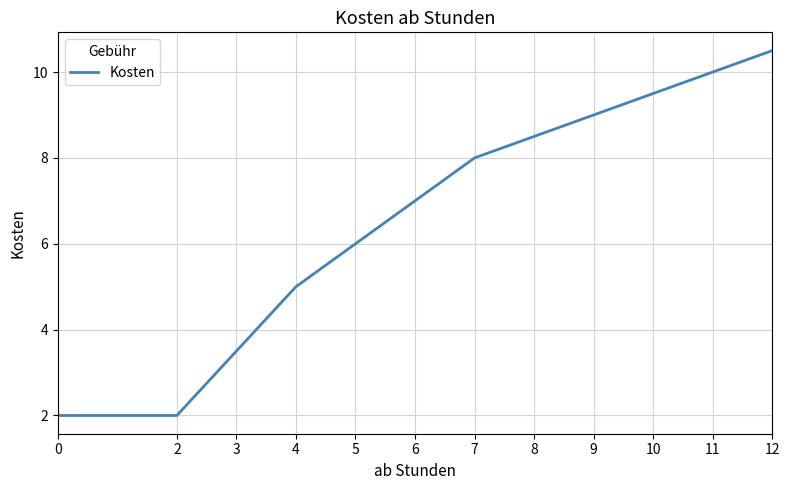

Does the chart have visible grid lines?

Yes